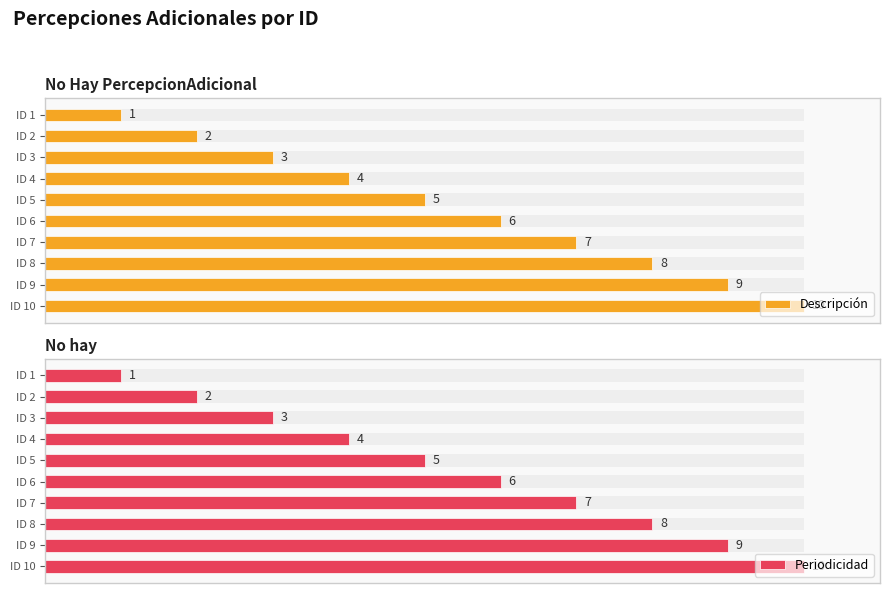

Count the Periodicidad values in the range 3 to 8.

6